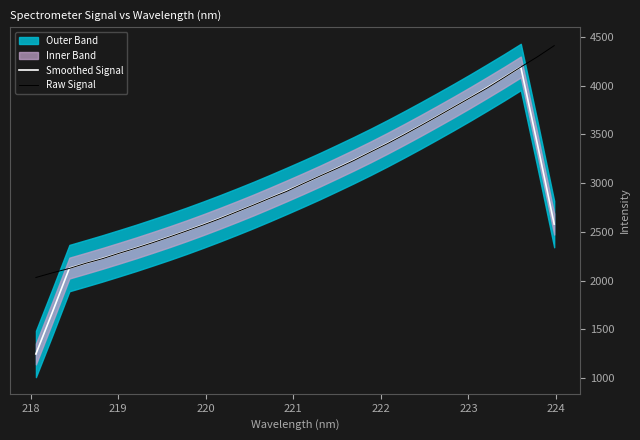

What is the sum of all Raw Signal values?

97620.7